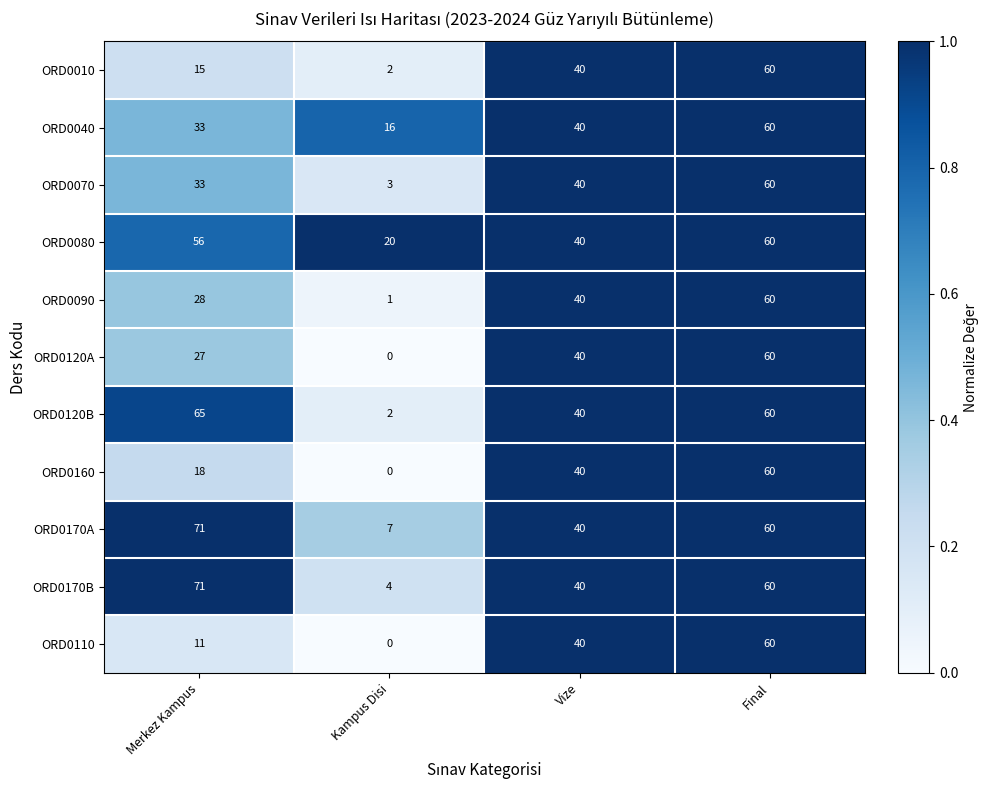

Between Merkez Kampus and Final, which series saw the biggest shift?

ORD0110